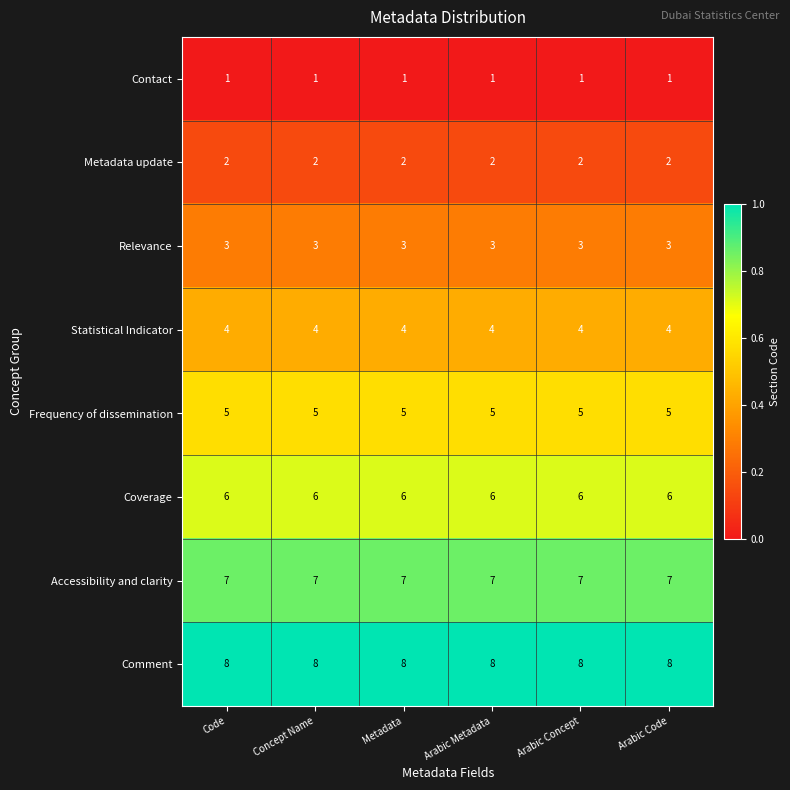

Which series has the largest total across all categories?

Comment